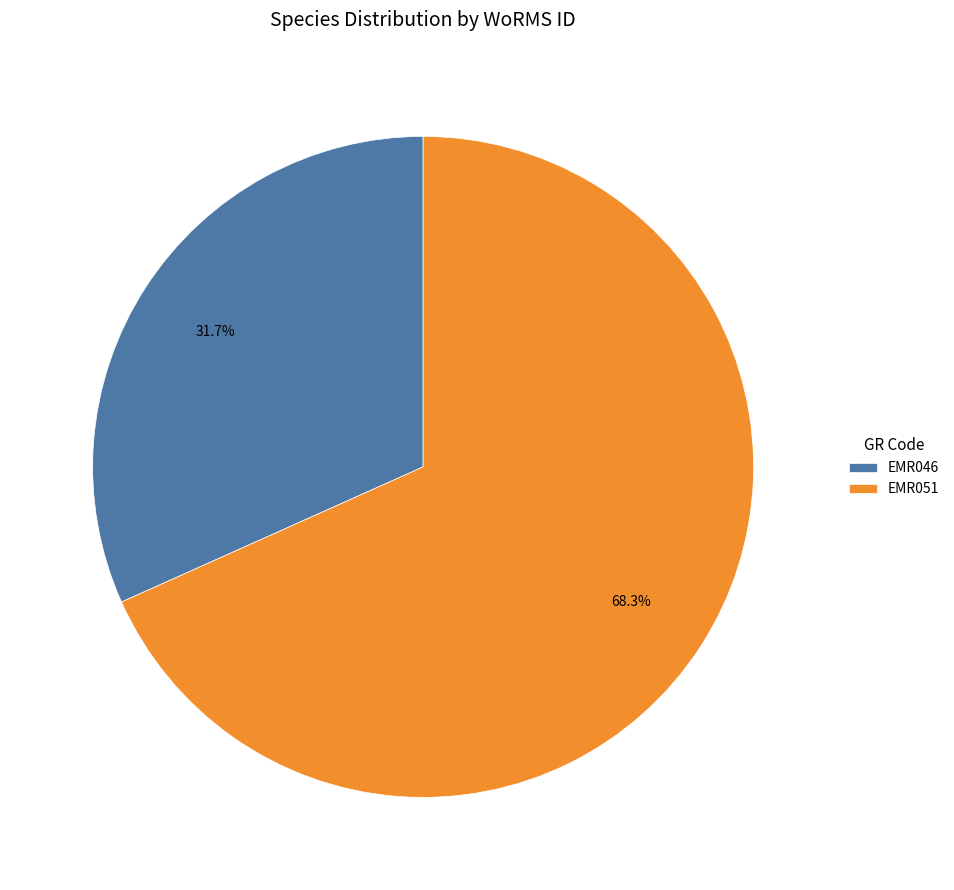

To the nearest percent, what portion does EMR046 represent?

32%